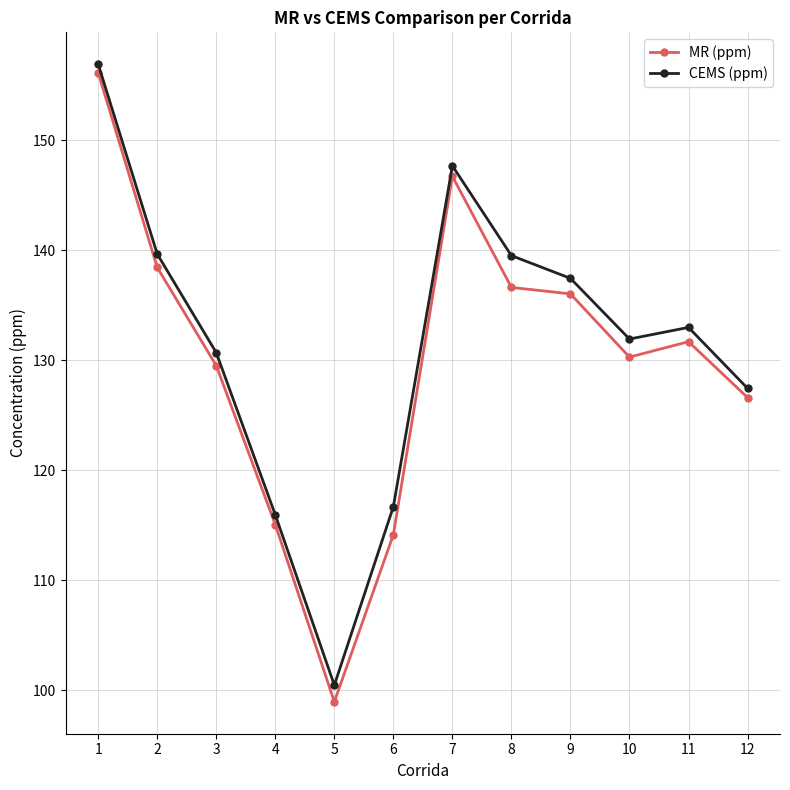

How many lines are shown in the chart?

2